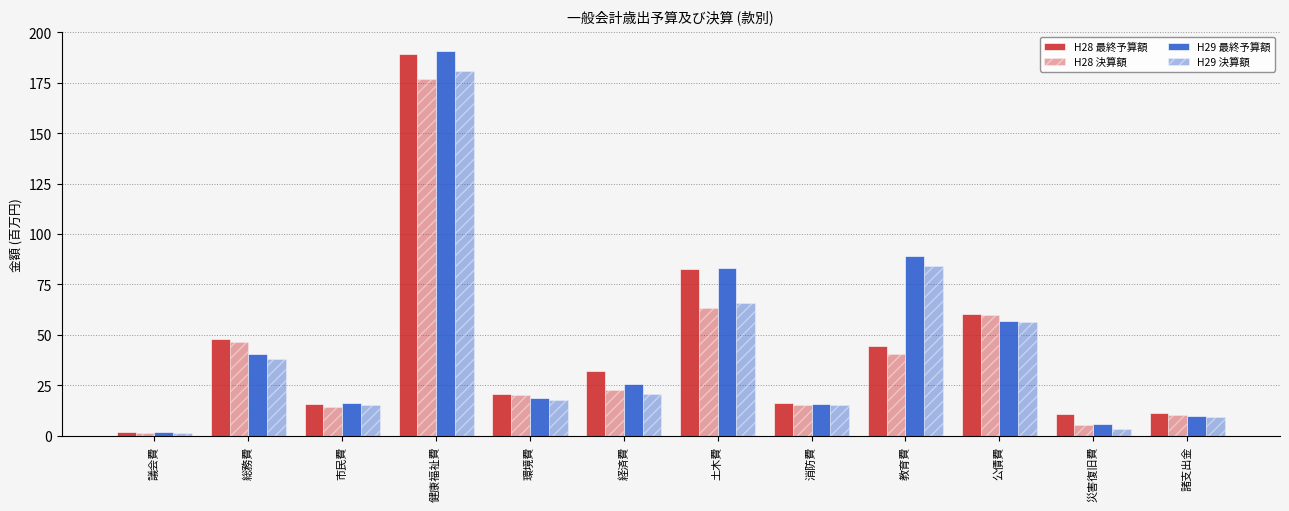

What is the smallest value displayed?

1.5